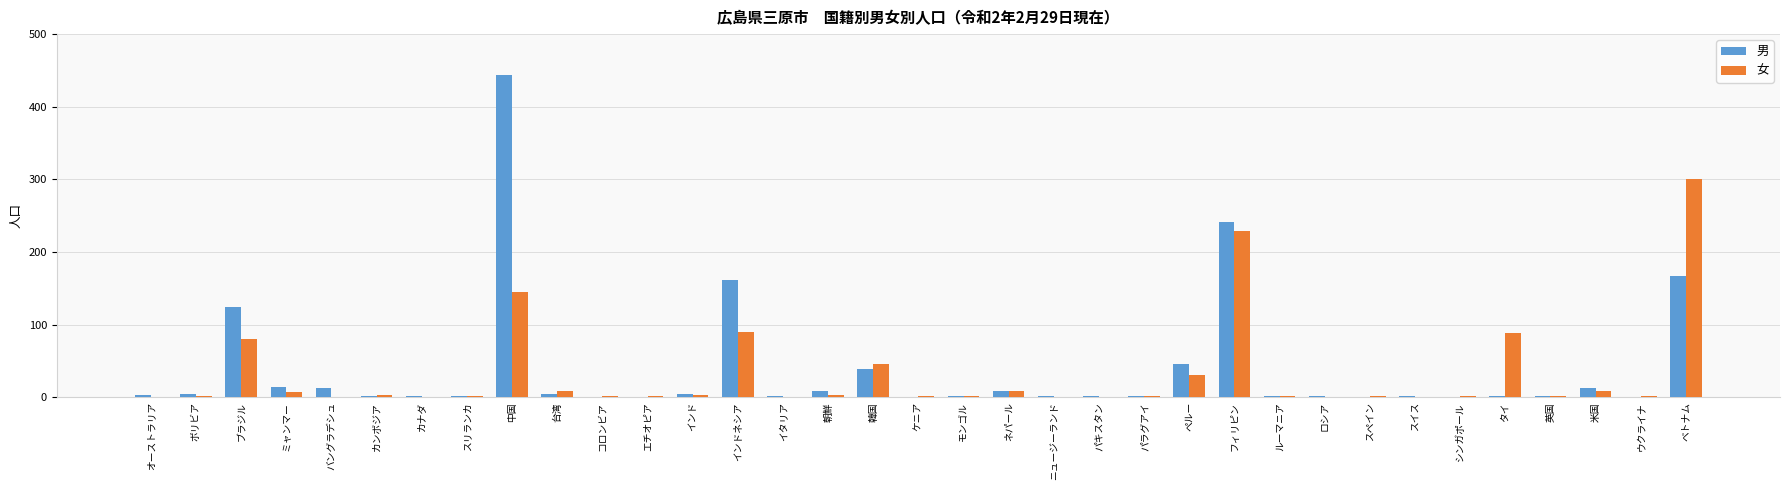

Which label corresponds to the largest value in the chart?

中国